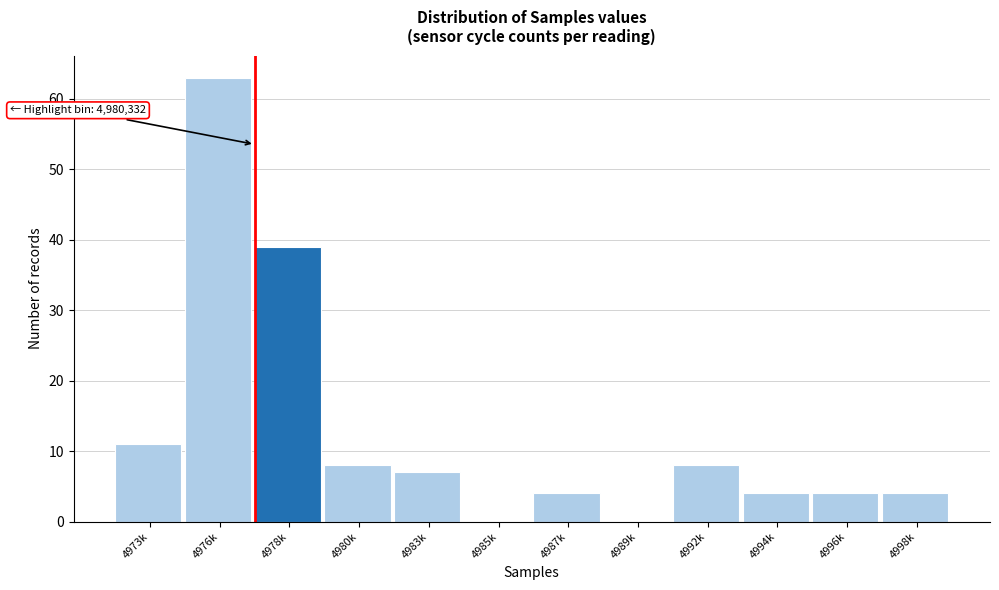

Reading left to right, extract all data points from this chart.

4973k=11	4976k=63	4978k=39	4980k=8	4983k=7	4985k=0	4987k=4	4989k=0	4992k=8	4994k=4	4996k=4	4998k=4